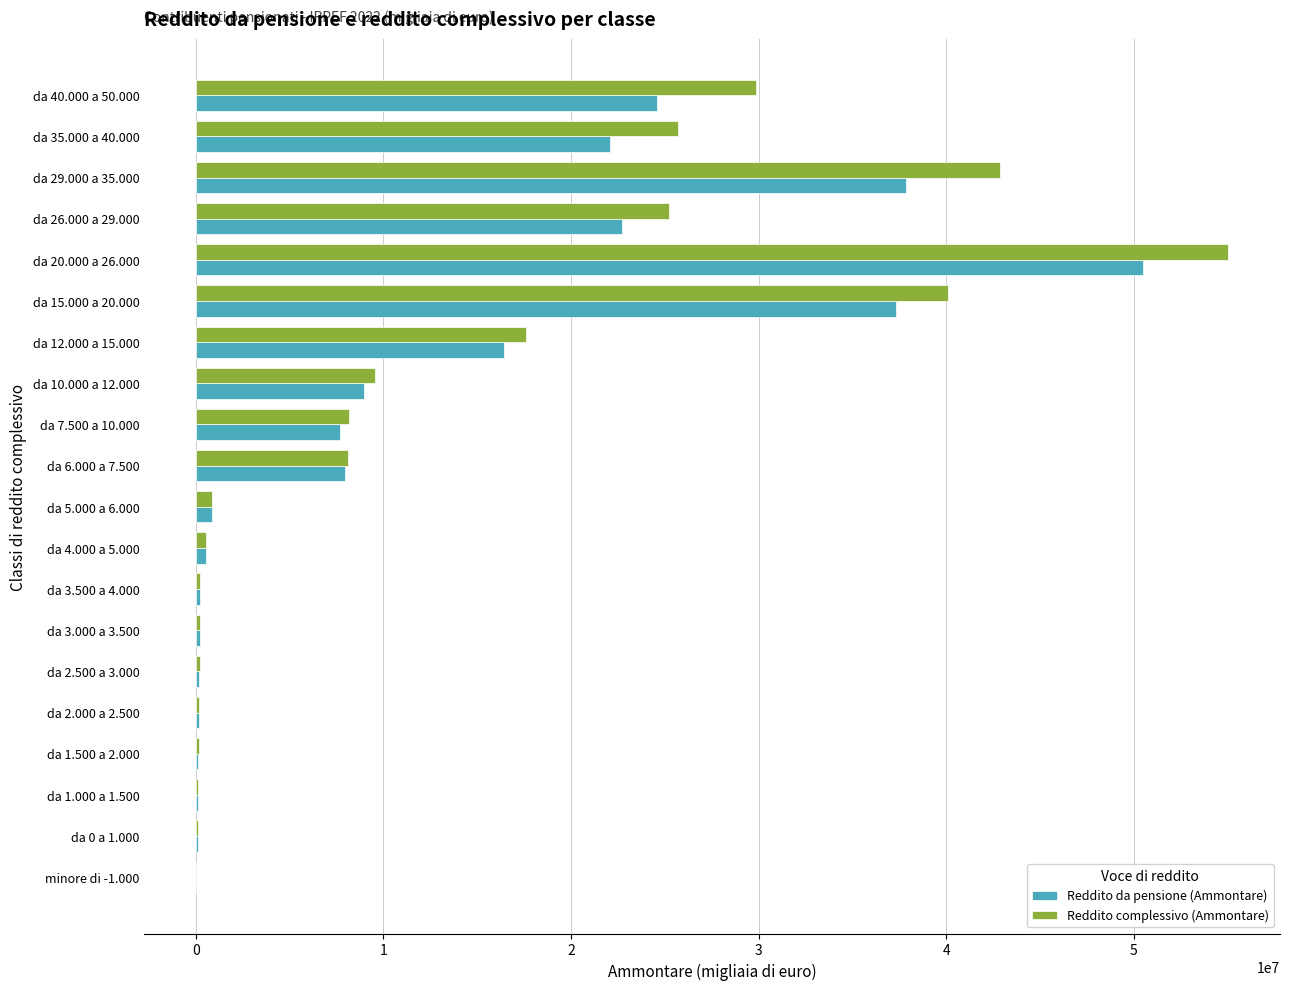

How many distinct data groups are displayed?

2